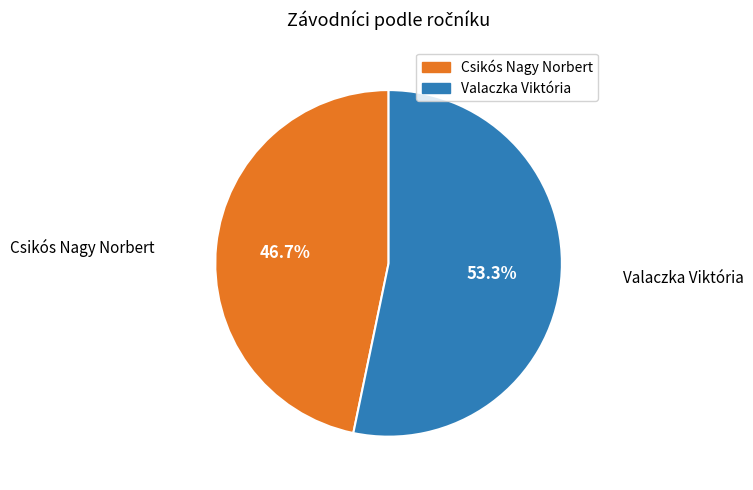

How much of the chart is everything except Valaczka Viktória?

46.7%